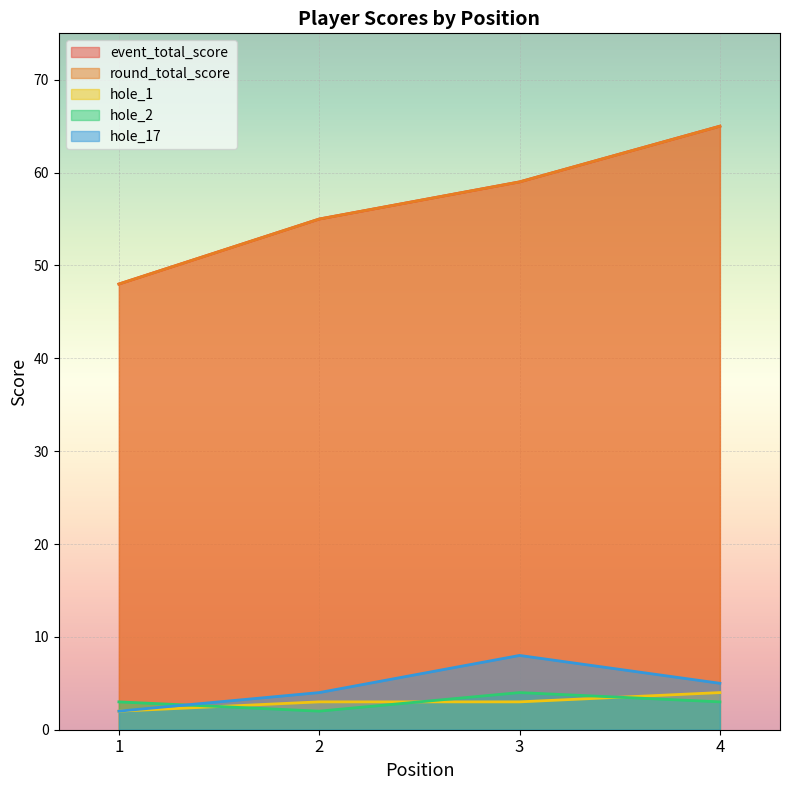

At which label is hole_17 closest to 5?

4